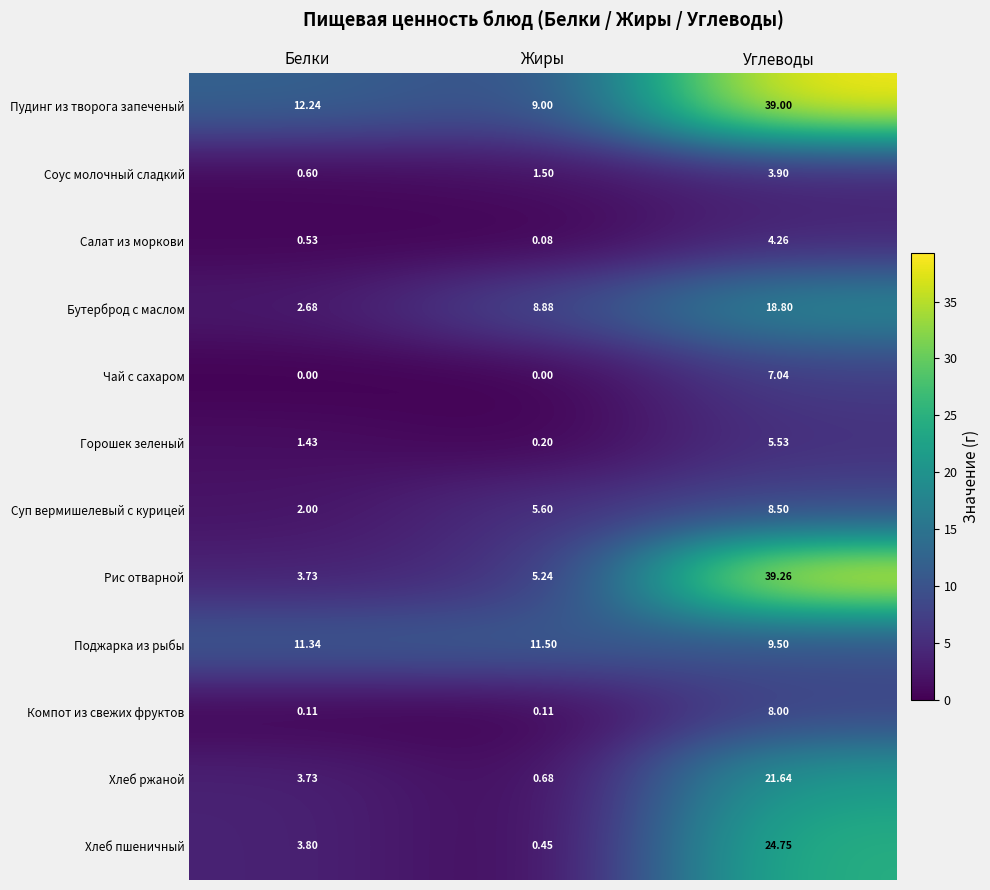

Which series has the widest spread of values?

Рис отварной